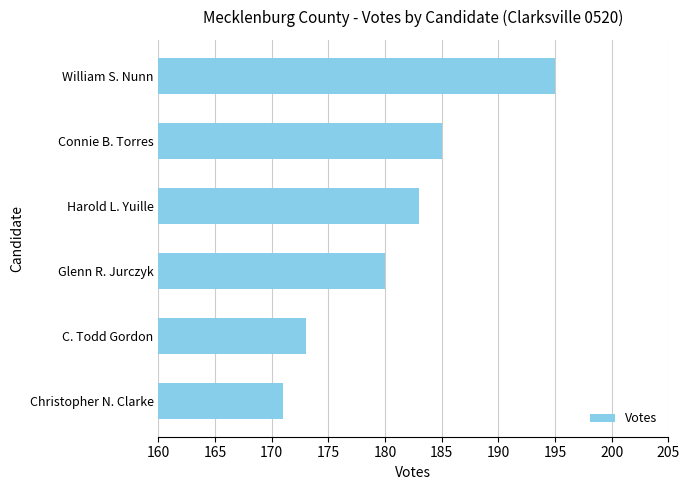

What is the average value?

181